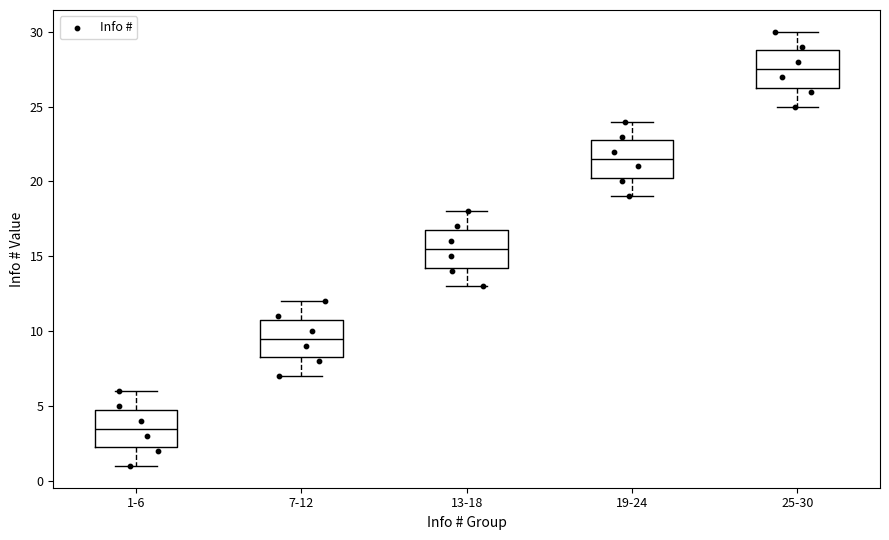

Reading left to right, transcribe this box plot: for each box, give where its median line is, the range the box spans, and where its two whiskers end, as read against the y-axis. The values are not printed on the chart, so give them approximately, as read against the axis.

1-6: median 3.5, box 2.5 to 5.0, whiskers 1.0 to 6.0
7-12: median 9.5, box 8.5 to 11.0, whiskers 7.0 to 12.0
13-18: median 15.5, box 14.5 to 17.0, whiskers 13.0 to 18.0
19-24: median 21.5, box 20.5 to 23.0, whiskers 19.0 to 24.0
25-30: median 27.5, box 26.5 to 29.0, whiskers 25.0 to 30.0